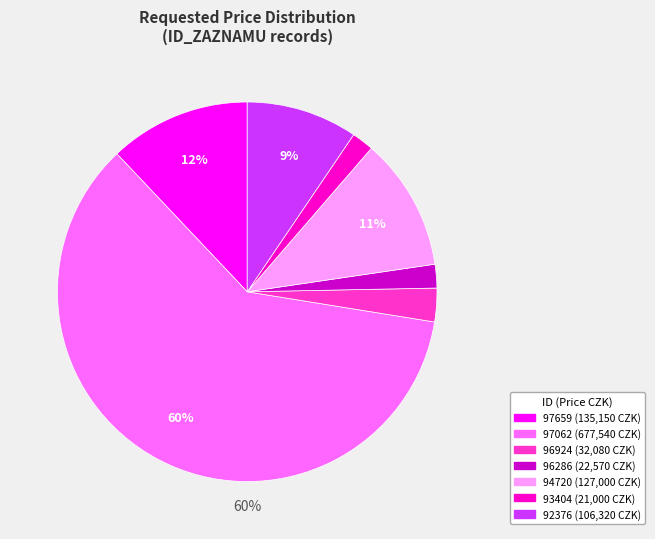

To the nearest percent, what is the difference between the 93404 and 97062 slice percentages?

59%